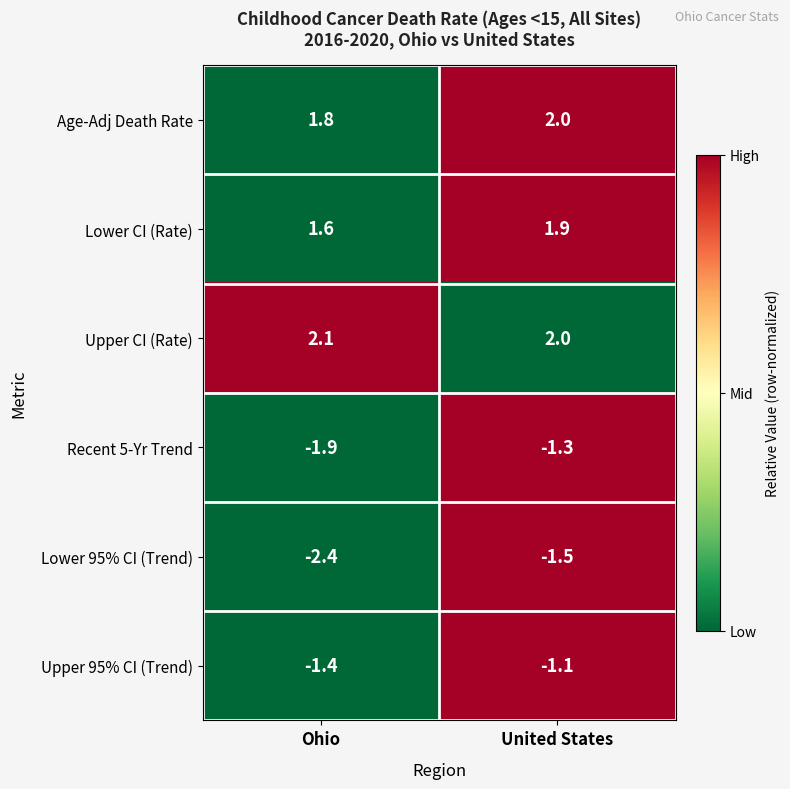

What is the difference between the highest and lowest values at United States?

3.5